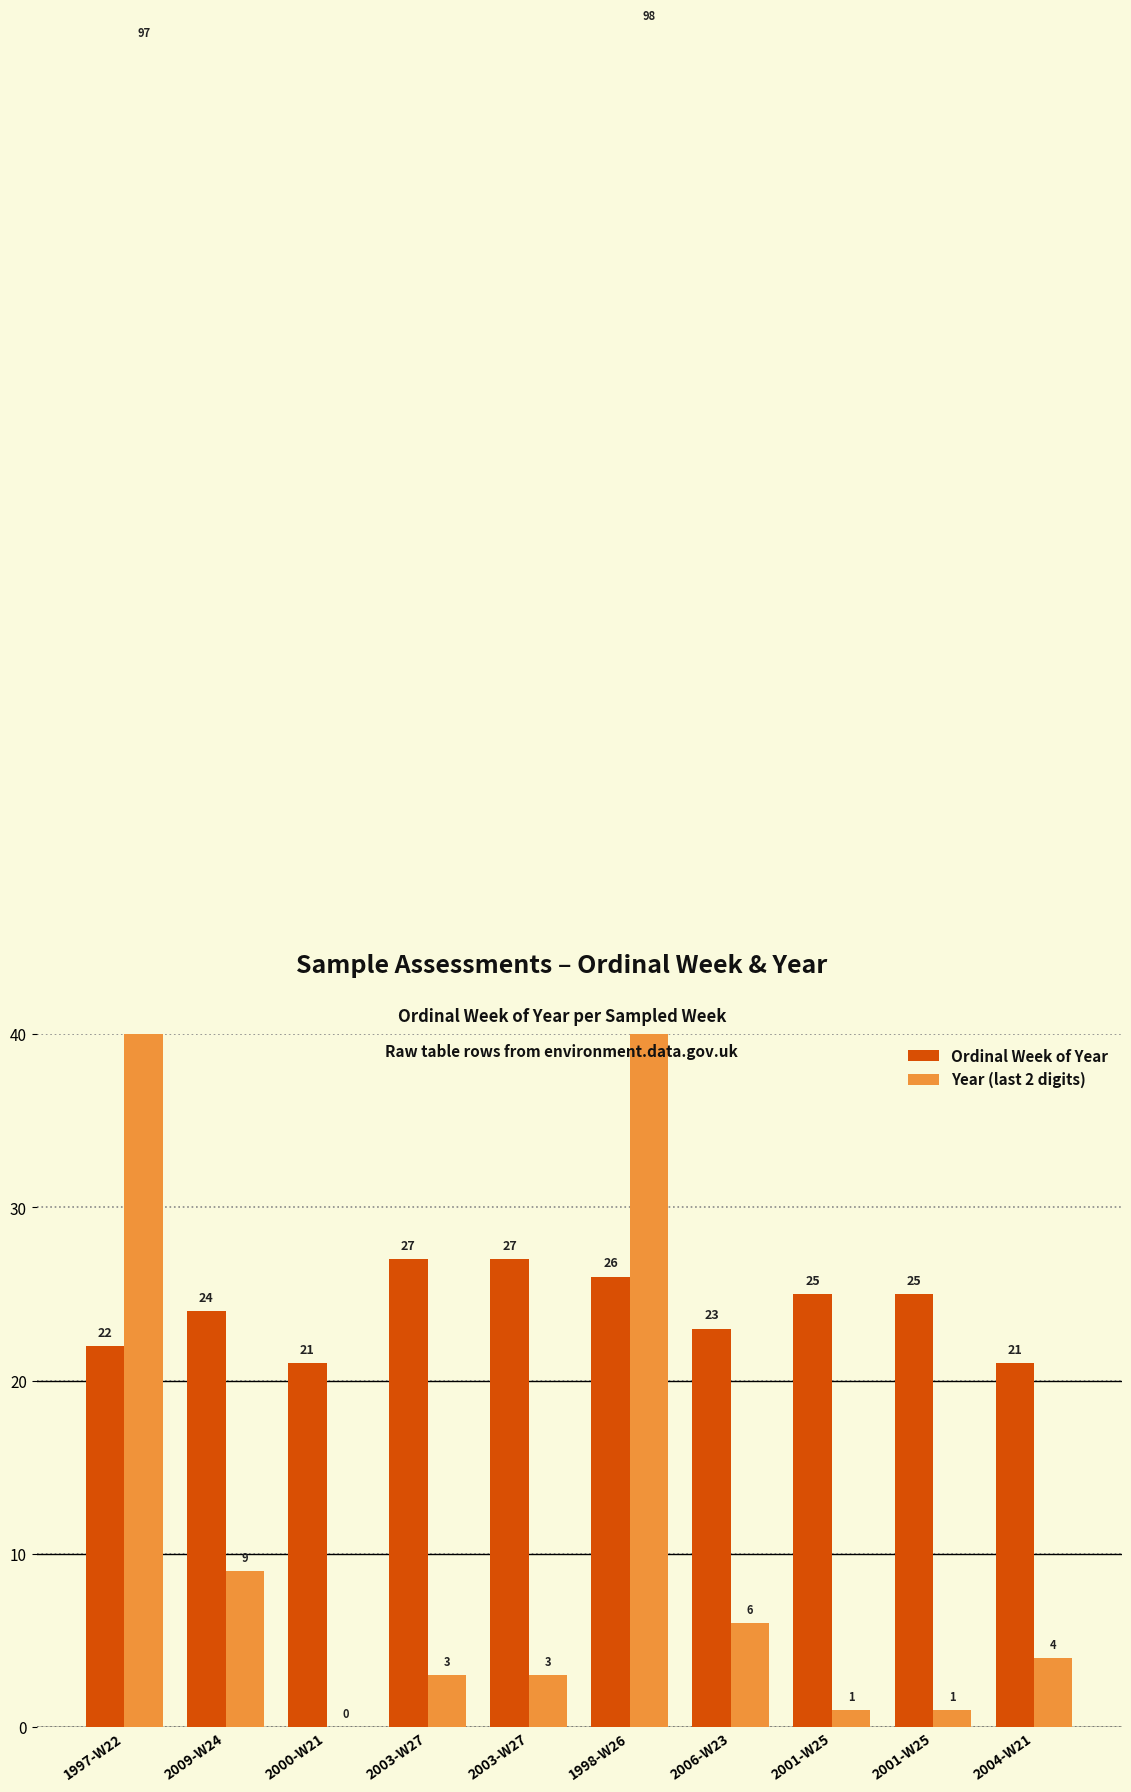

What is the difference between the maximum and minimum values in the Year (last 2 digits) series?

98